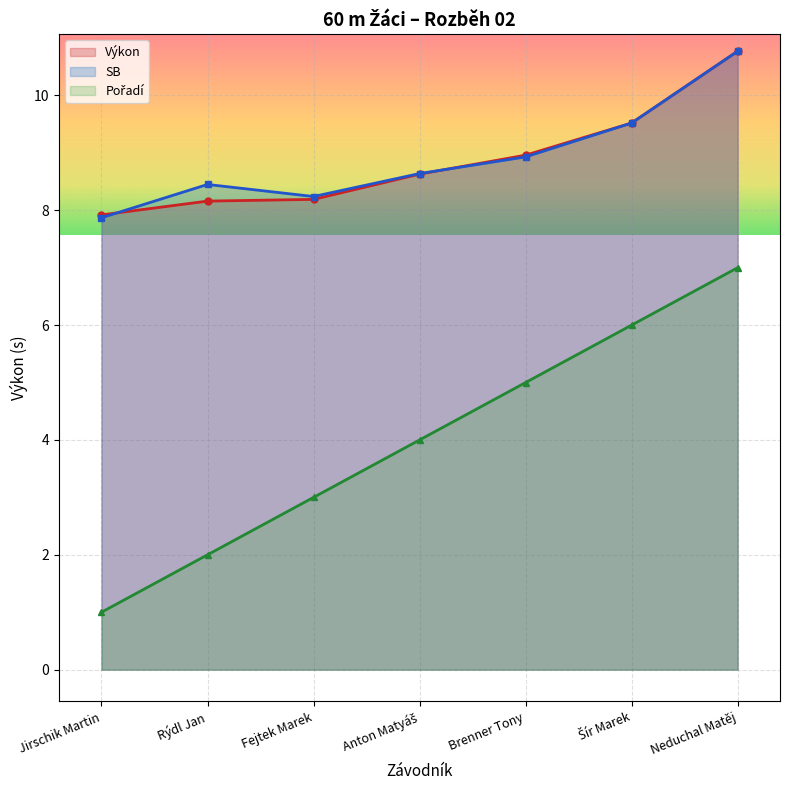

Is the value of Výkon at Anton Matyáš greater than the value of Pořadí at Neduchal Matěj?

Yes